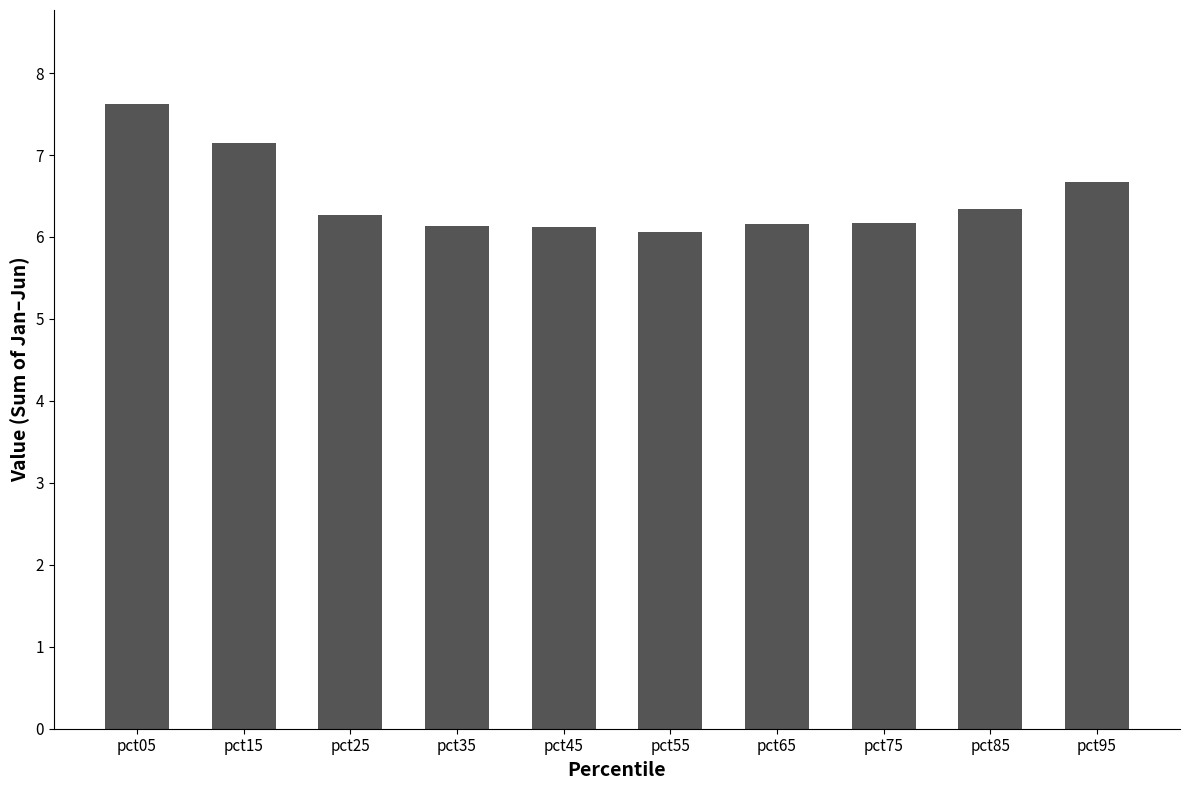

What is the difference between the maximum and minimum values?

1.6